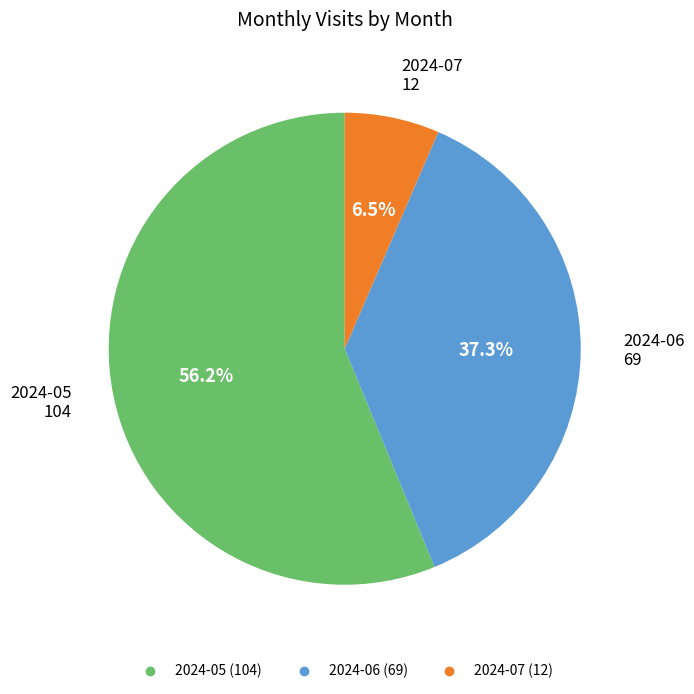

True or false: 2024-06 accounts for 28% of the total.

False